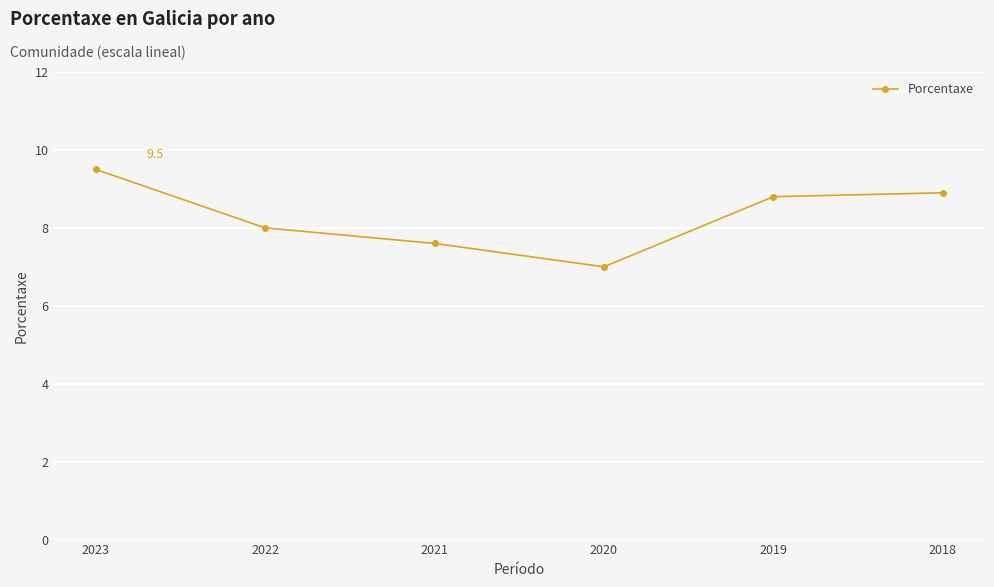

What is the smallest value displayed?

7.0